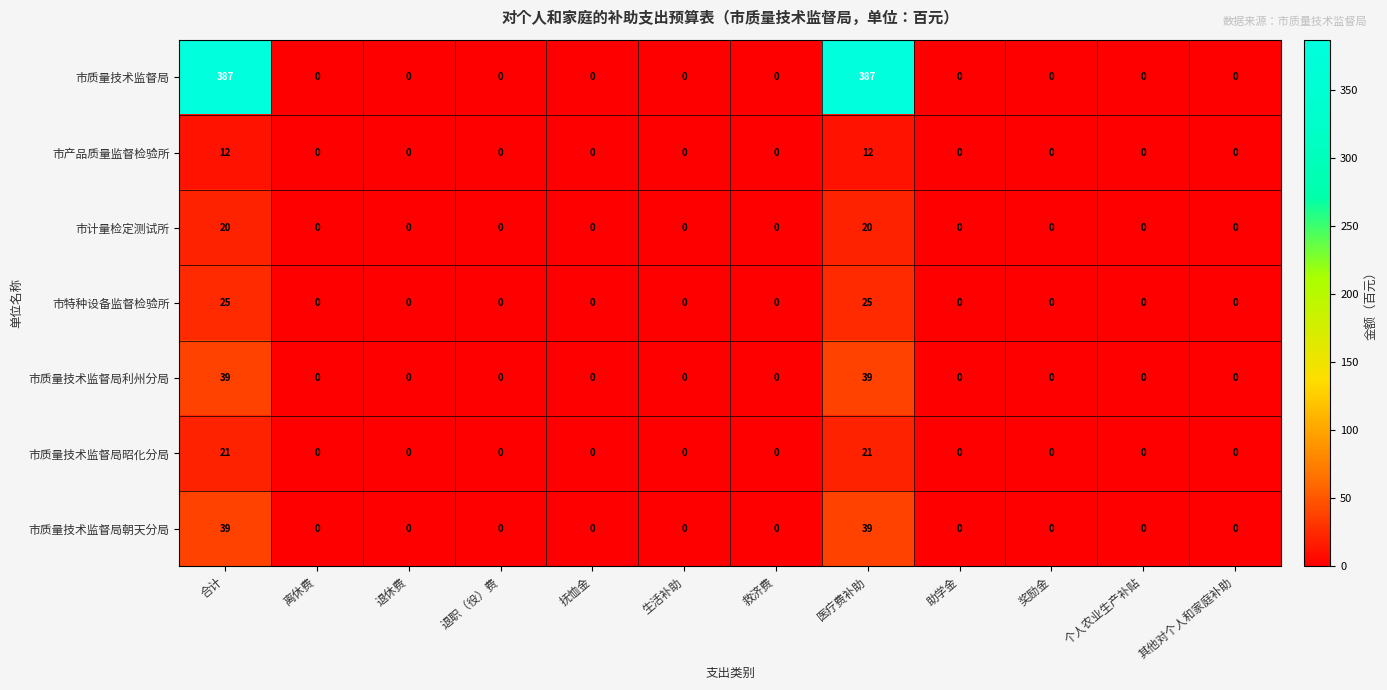

The 市特种设备监督检验所 series shows 0 at 救济费. True or false?

True